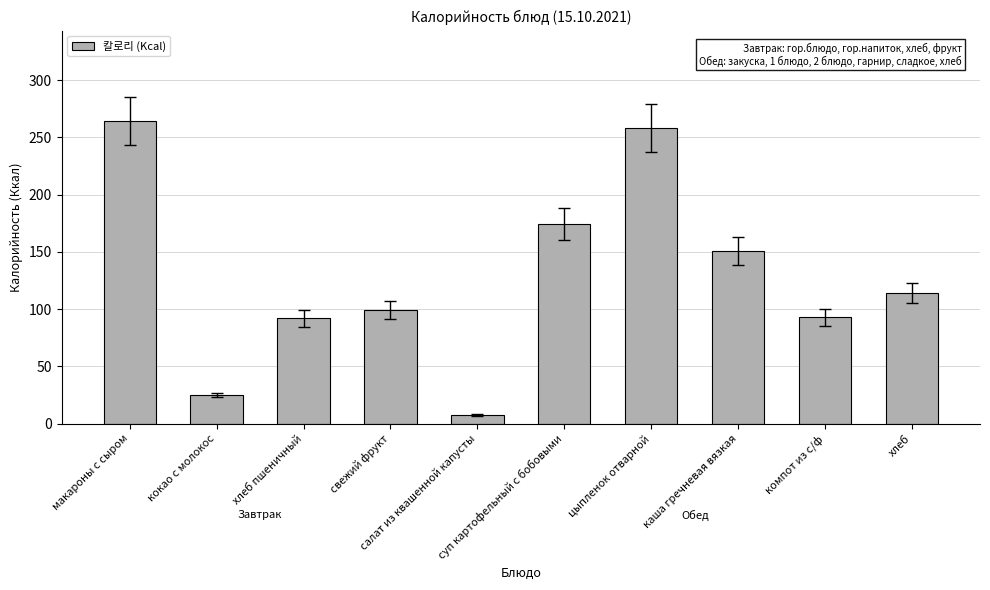

What is the sum of all values?

1277.4